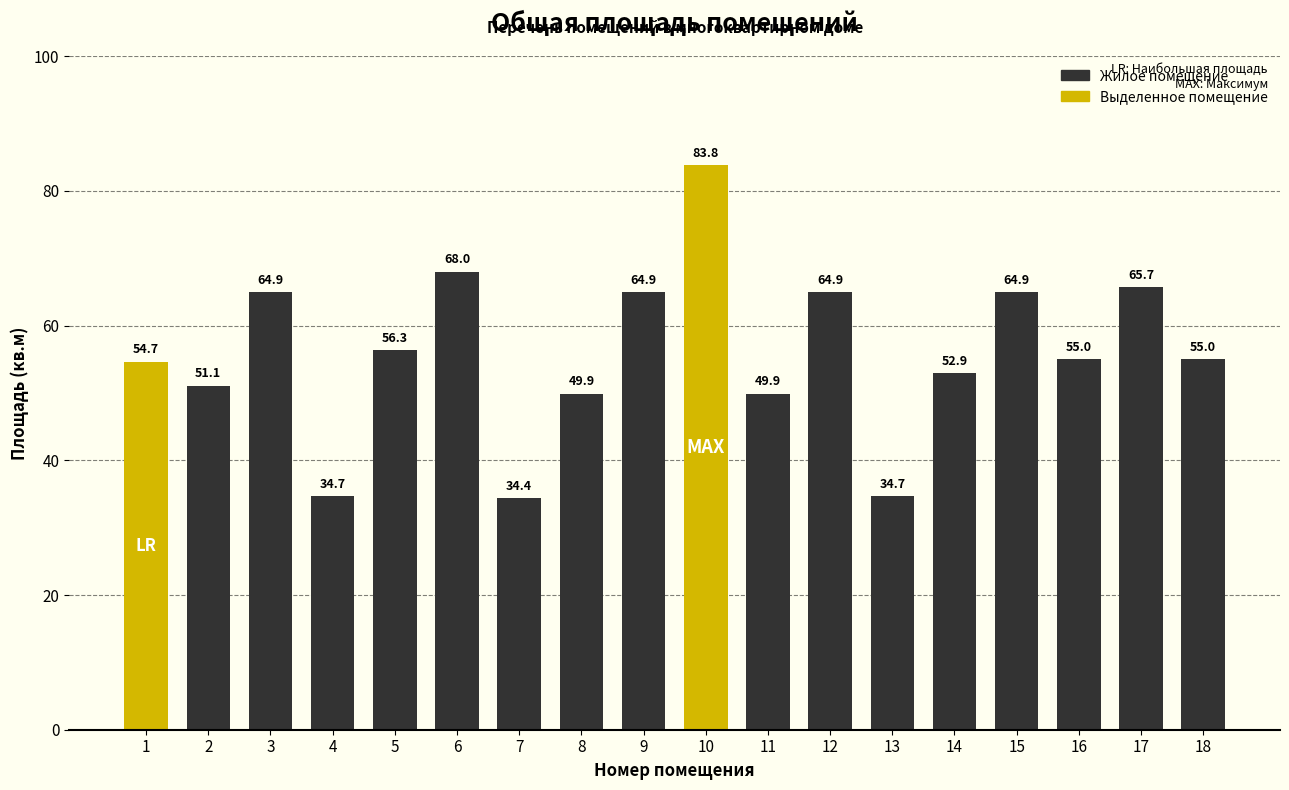

Count the number of data series in this chart.

1